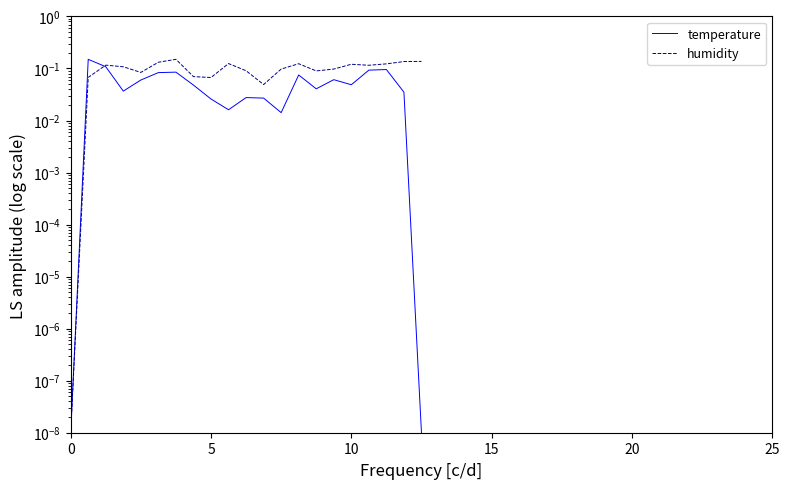

List the series in order of their peak value, highest first.

temperature, humidity